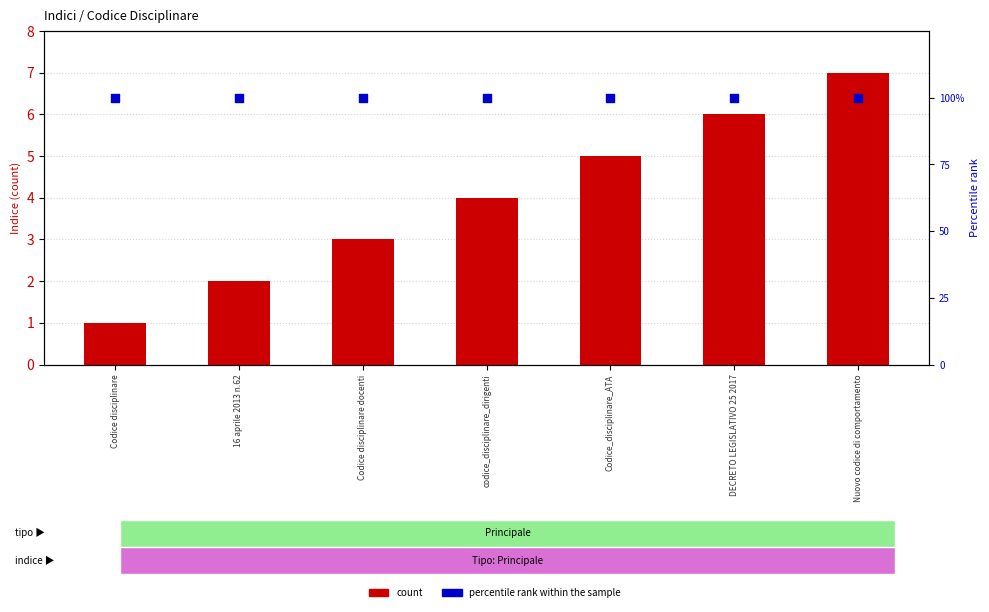

Which series reaches the minimum Y coordinate?

count